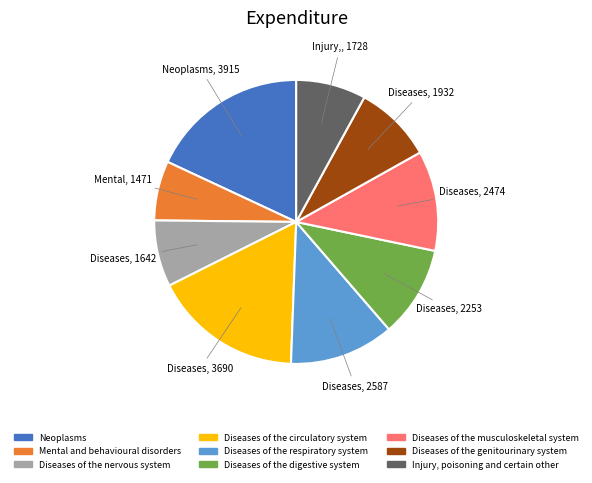

Rank the categories by value from lowest to highest.

Mental and behavioural disorders, Diseases of the nervous system, Injury, poisoning and certain other, Diseases of the genitourinary system, Diseases of the digestive system, Diseases of the musculoskeletal system, Diseases of the respiratory system, Diseases of the circulatory system, Neoplasms